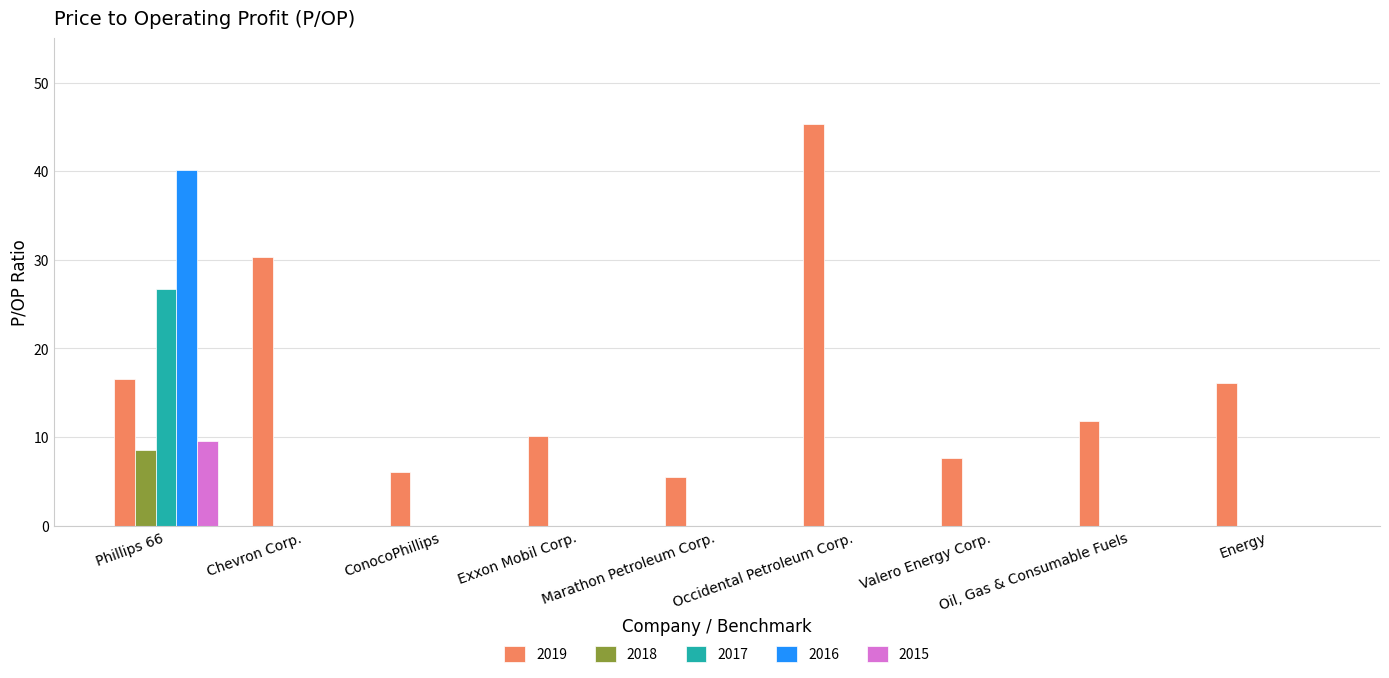

What is the sum of all 2017 values?

26.7